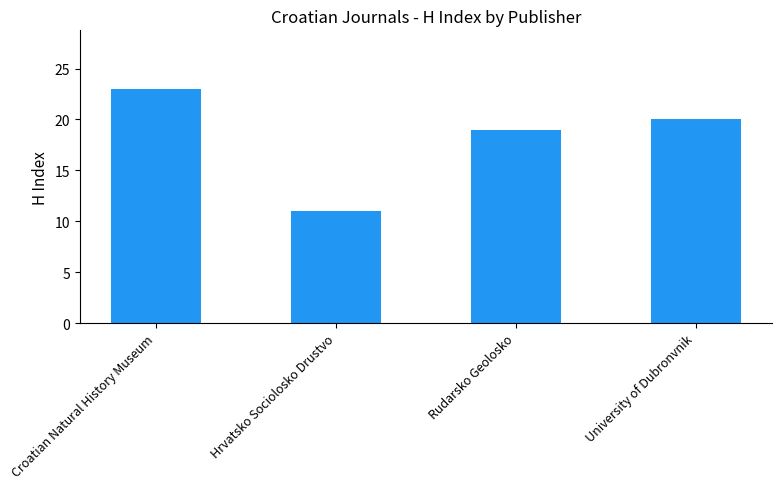

Reading left to right, extract all data points from this chart.

Croatian Natural History Museum=23	Hrvatsko Sociolosko Drustvo=11	Rudarsko Geolosko=19	University of Dubronvnik=20